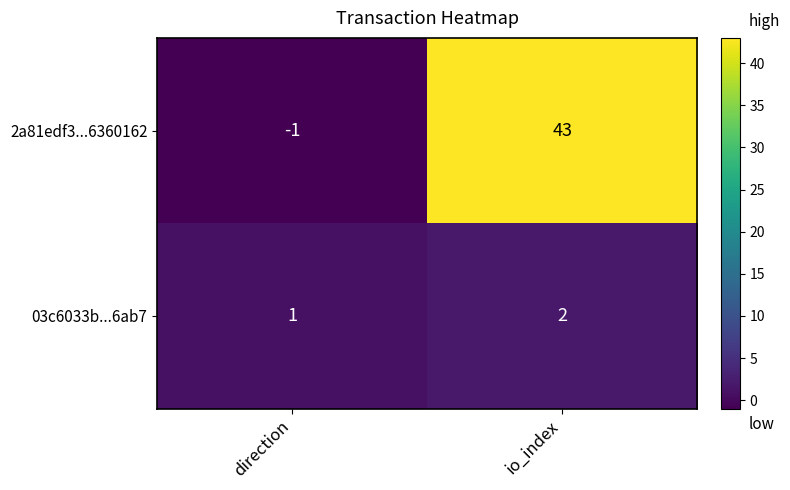

What is the difference between the maximum and minimum values in the 2a81edf3...6360162 series?

44